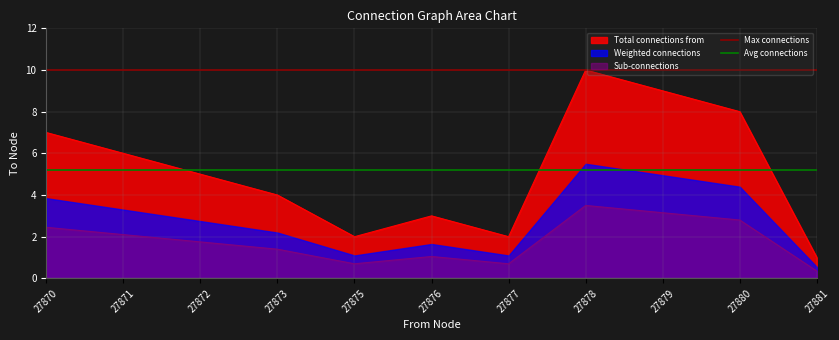

What is the value of the Max connections point at the 1st from the left?

10.0